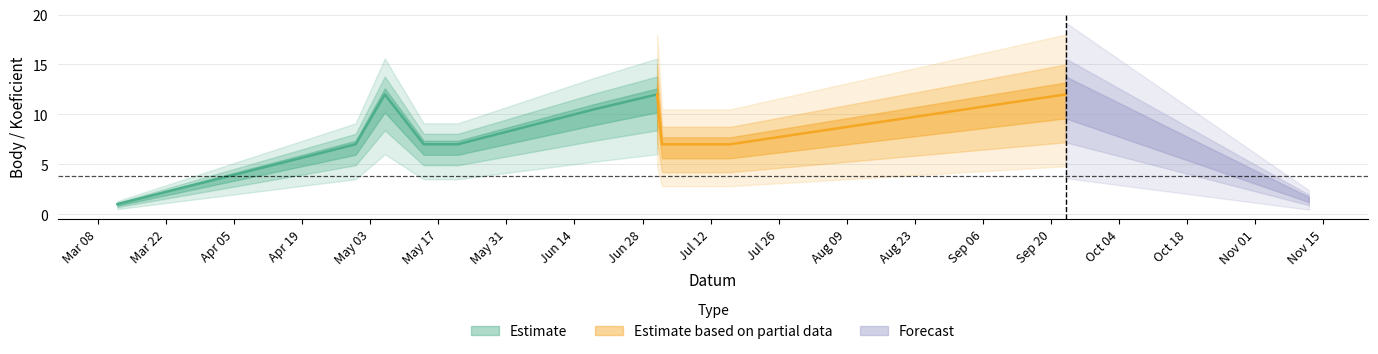

The value of Body at 2016-05-21 is 2.3. True or false?

False